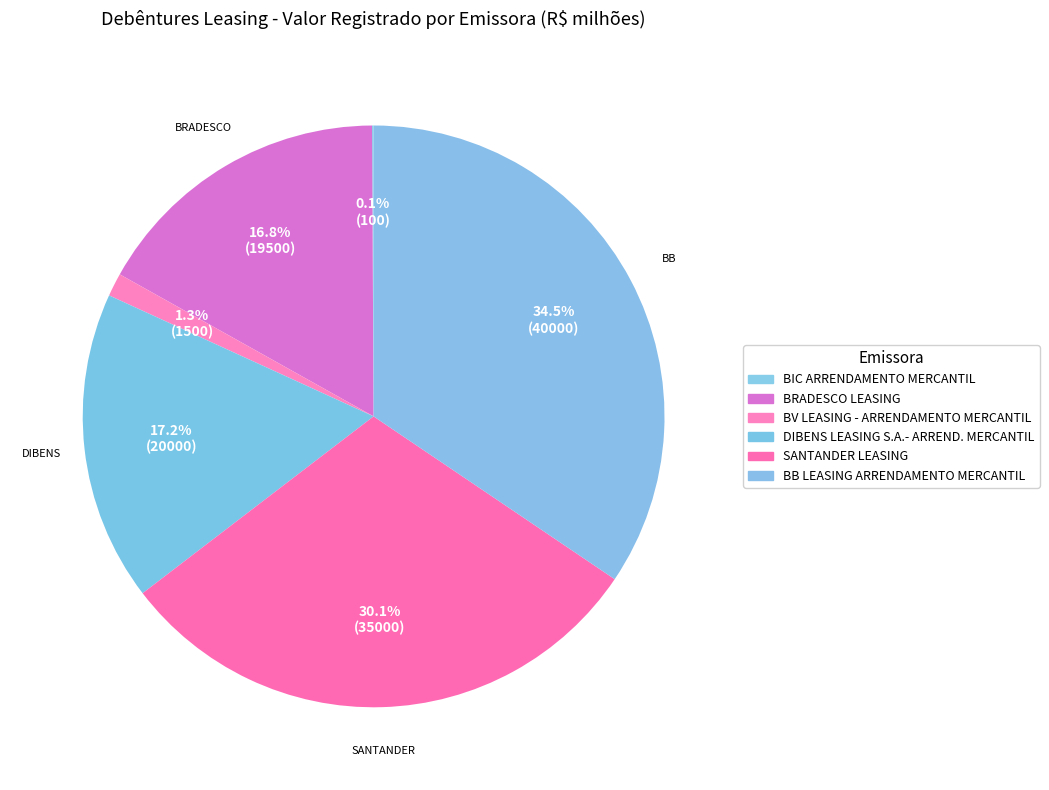

To the nearest percent, what is the average slice percentage?

17%